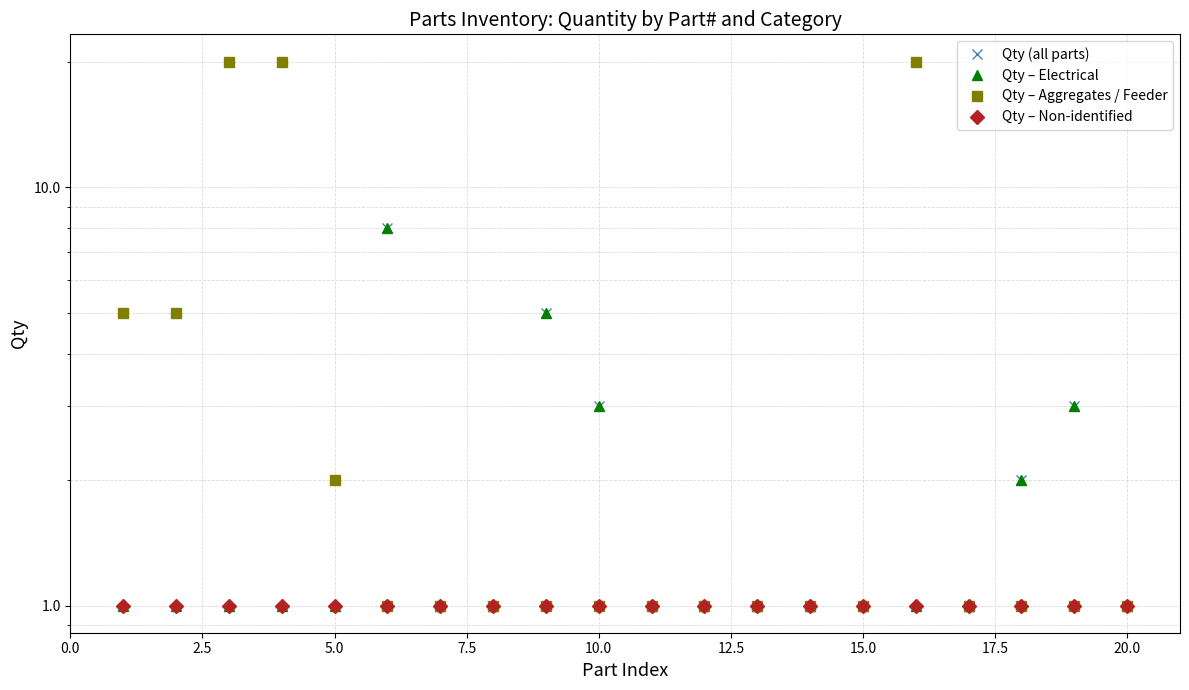

True or false: Qty (all parts) and Qty – Electrical intersect in this chart.

False